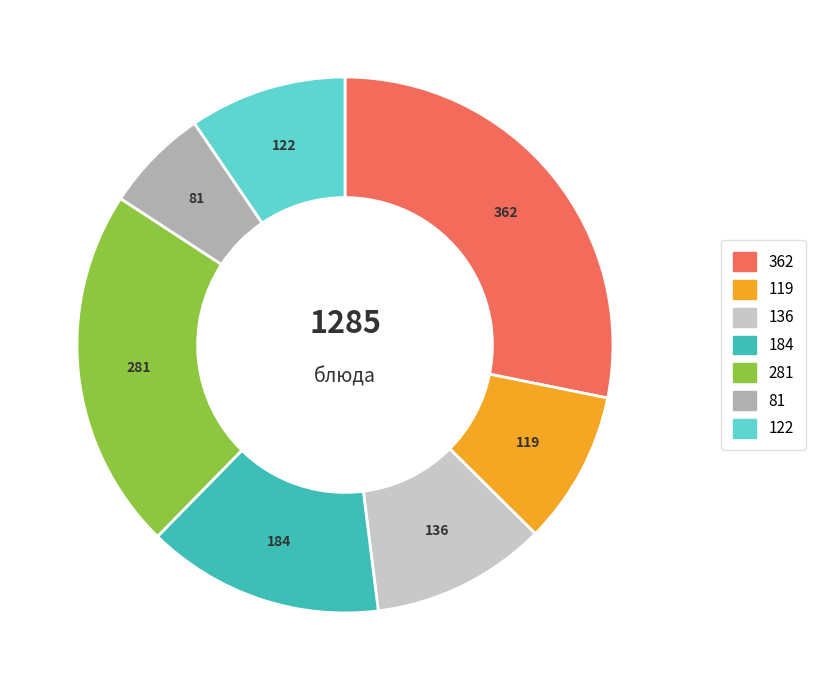

Is there any slice that represents more than half of the pie?

No